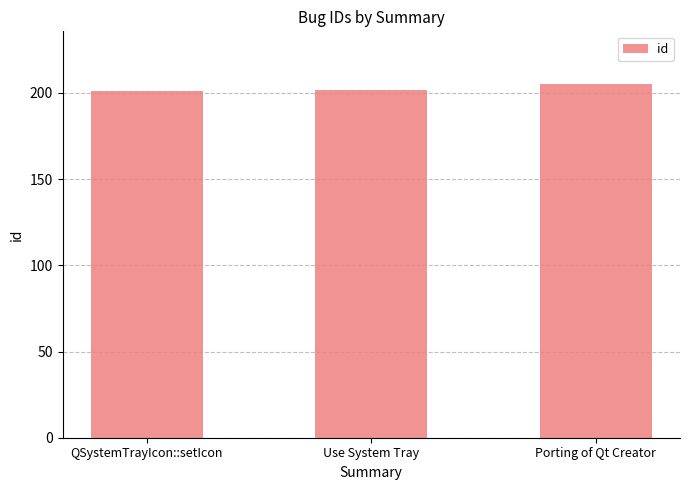

What is the greatest value displayed?

205